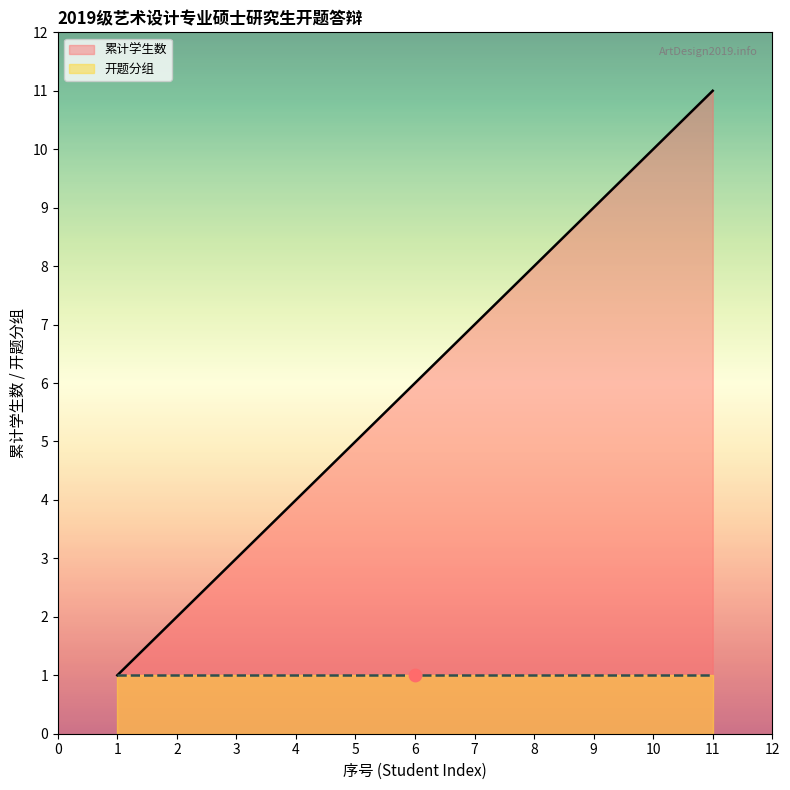

Rank the categories by 累计学生数 value from lowest to highest.

1, 2, 3, 4, 5, 6, 7, 8, 9, 10, 11